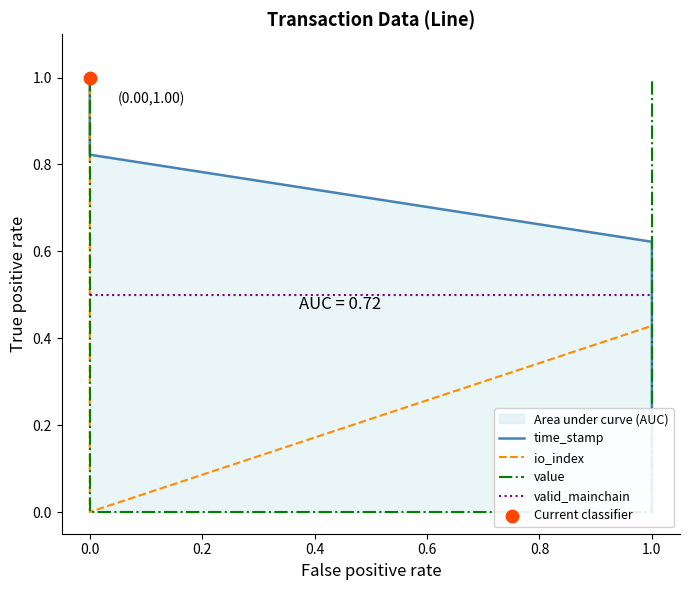

Which series has the largest total across all categories?

time_stamp